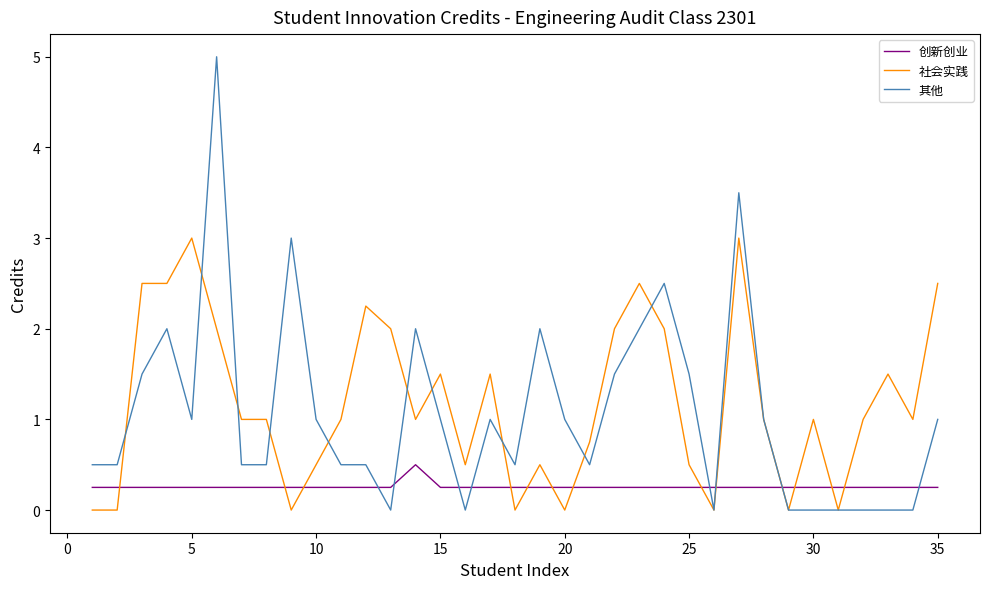

True or false: 其他 and 创新创业 cross at least once.

True